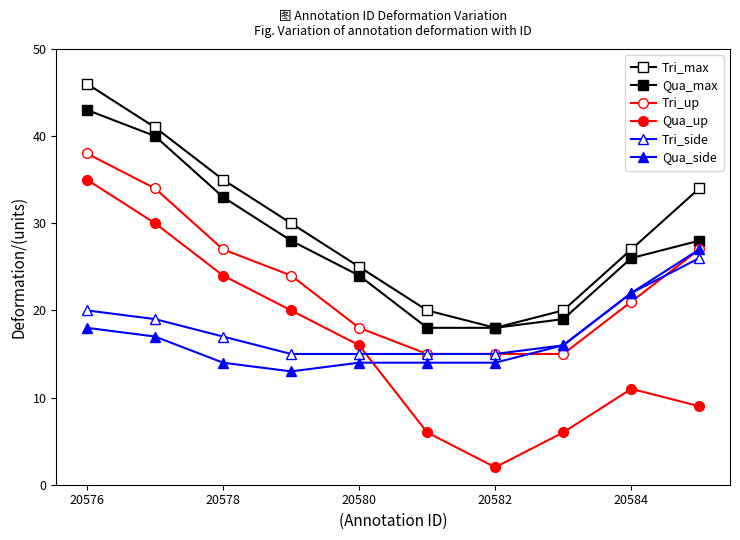

After their last crossing, which series has the higher values: Tri_up or Tri_side?

Tri_up